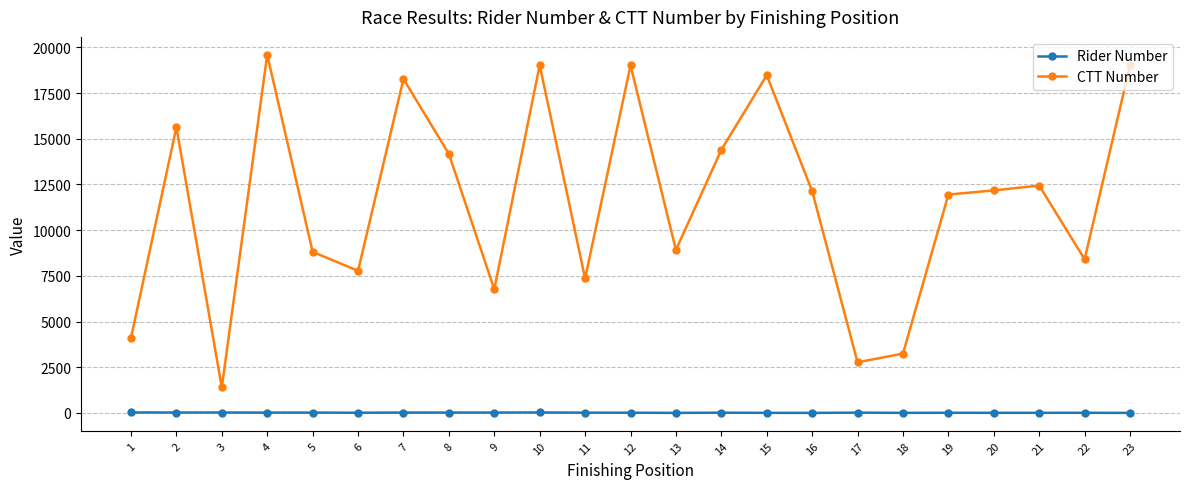

The value of CTT Number at 16 is 2973. True or false?

False